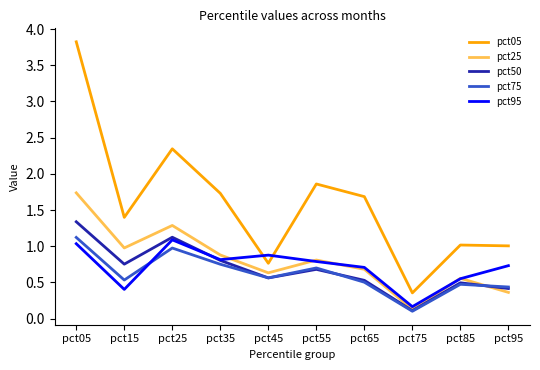

How many lines are shown in the chart?

5